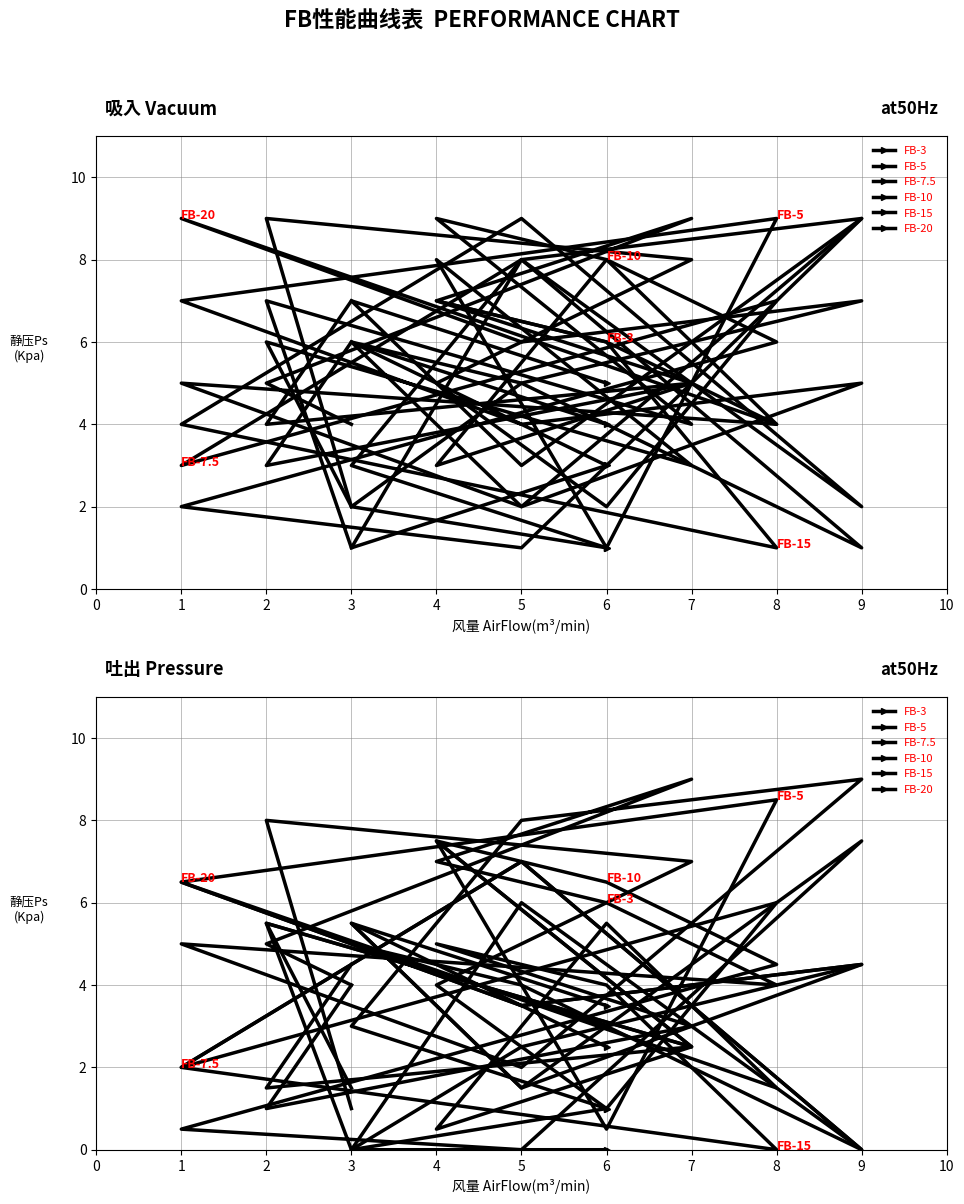

How many data points in FB-3 are above 5?

5